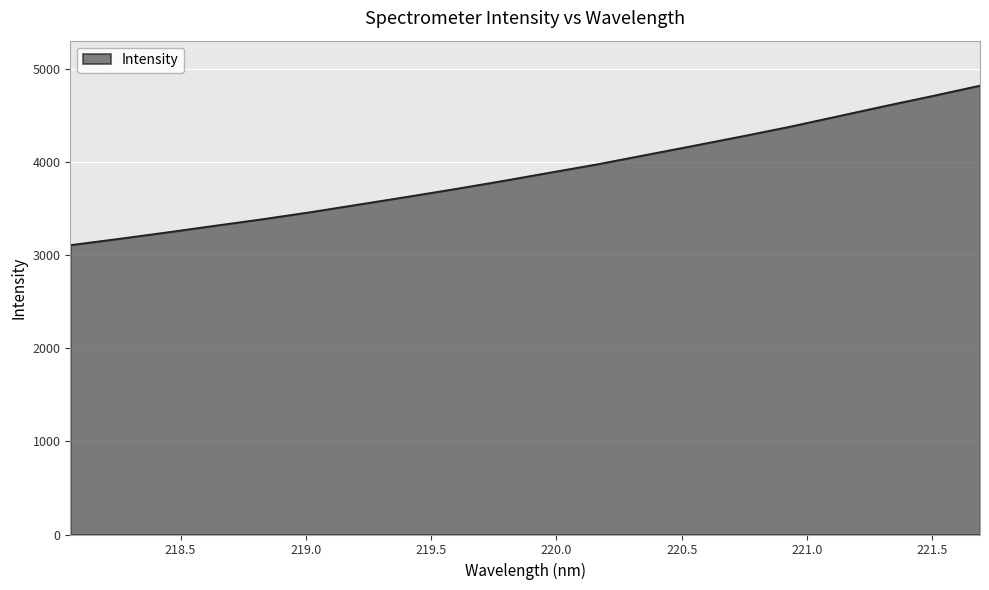

What is the greatest value displayed?

4822.2